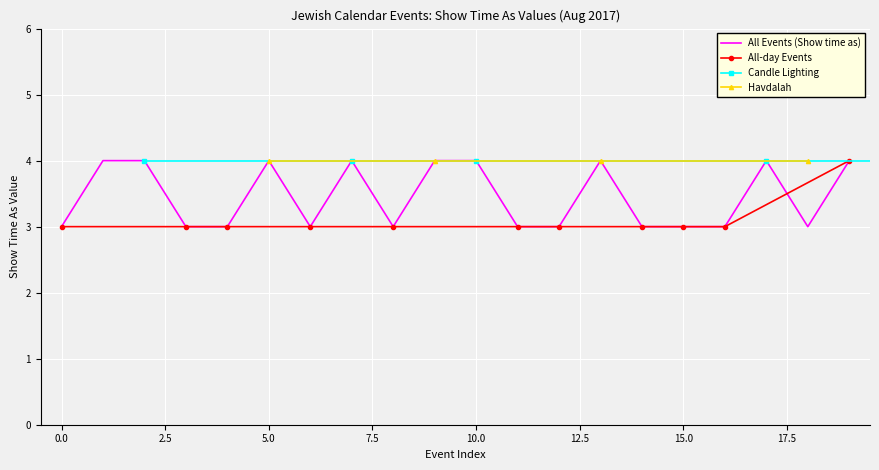

What is the maximum value shown in the chart?

4